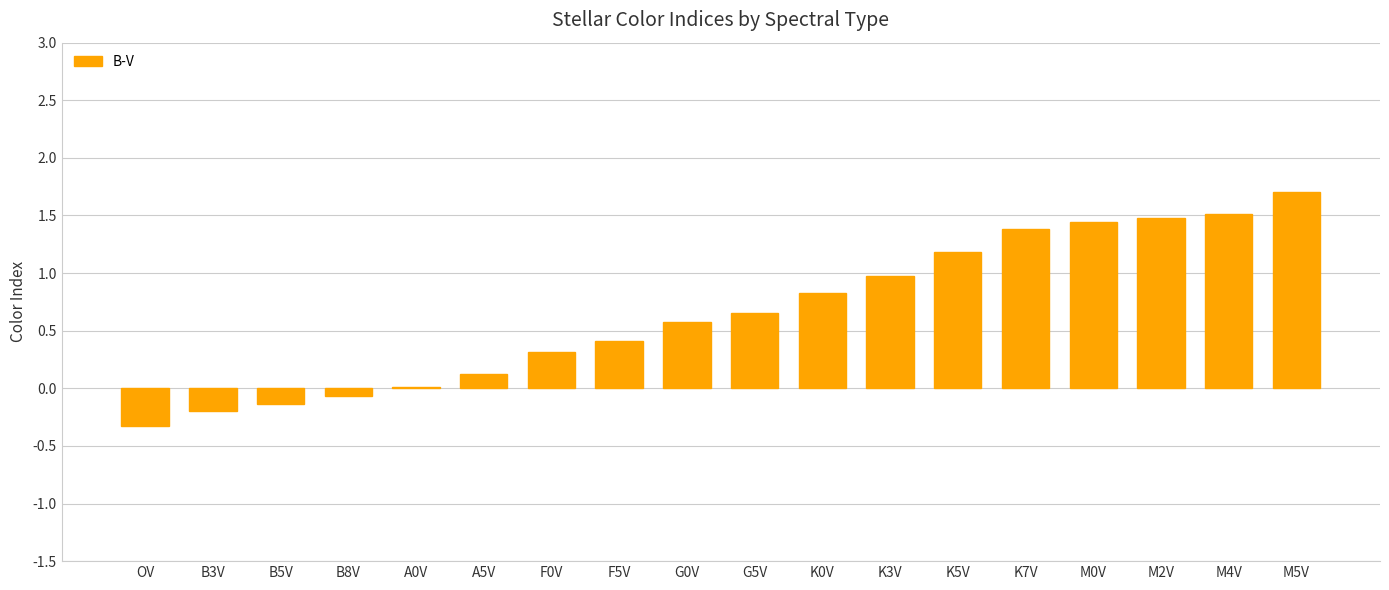

What is the maximum value shown in the chart?

1.7